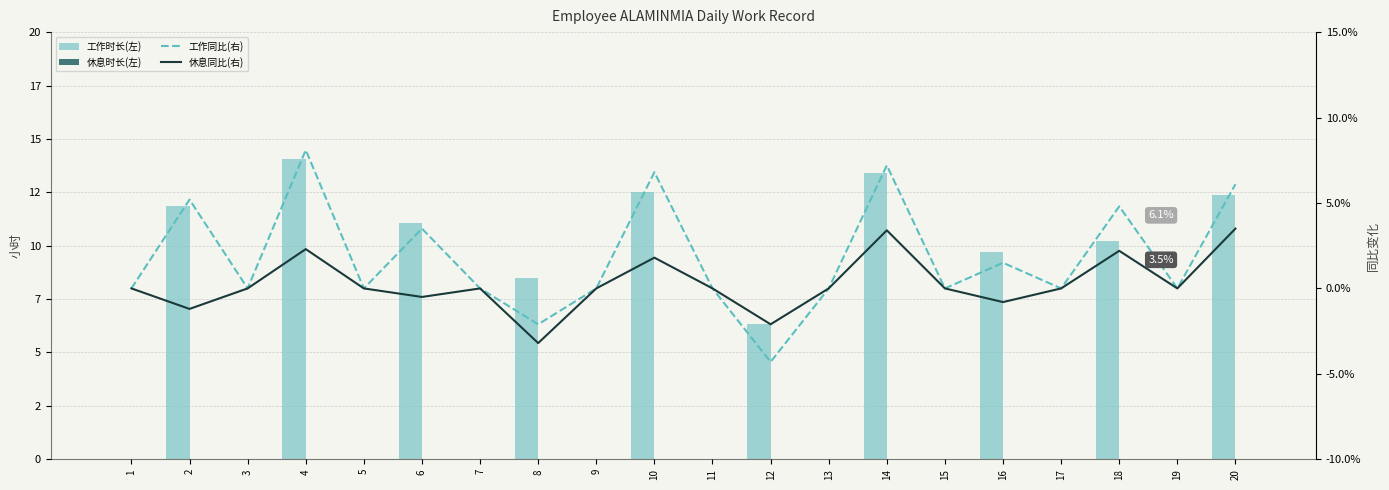

At which category is the sum across all series the highest?

4